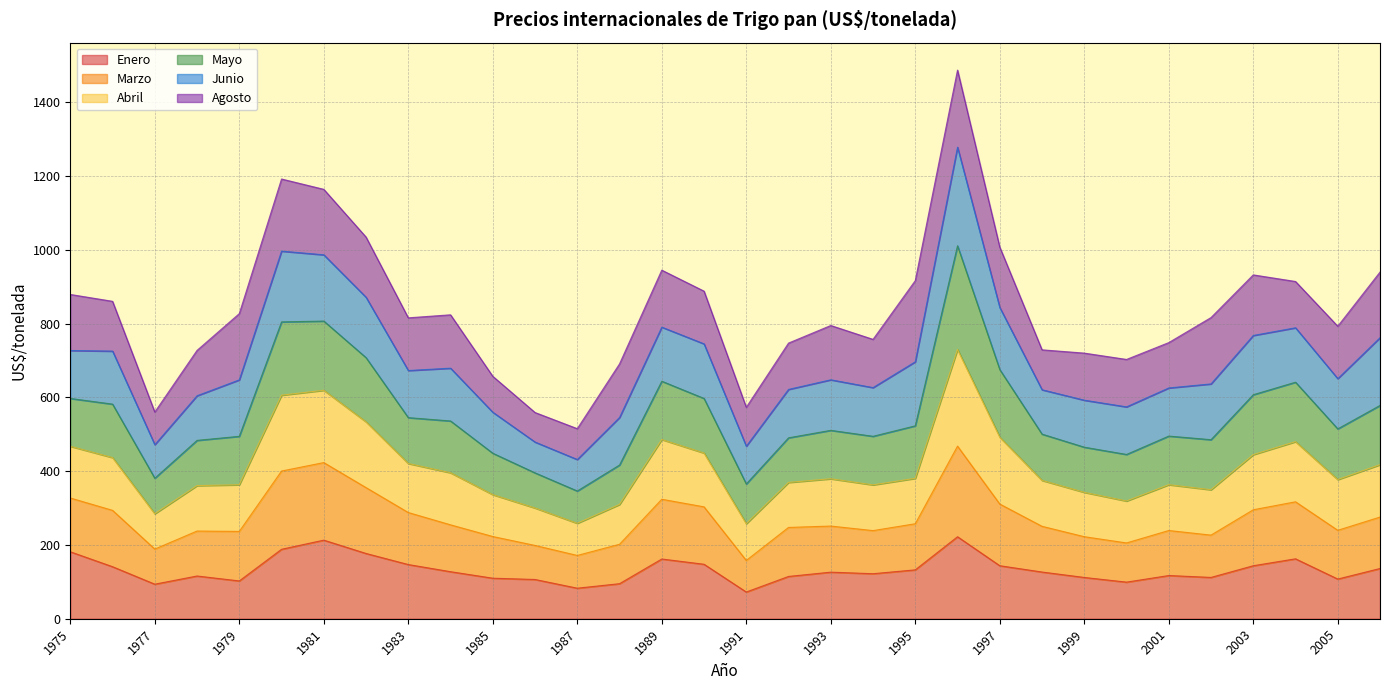

At which label does Marzo reach its peak?

1996